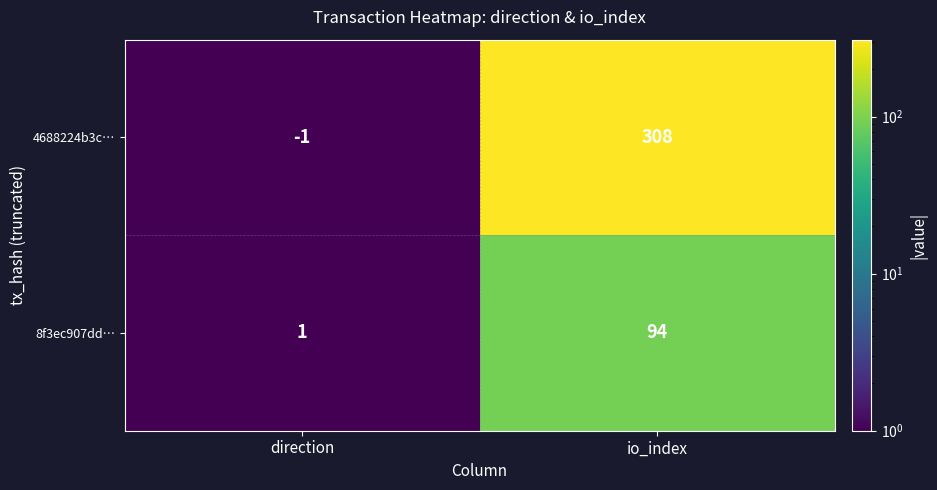

How many data points does each series have?

2